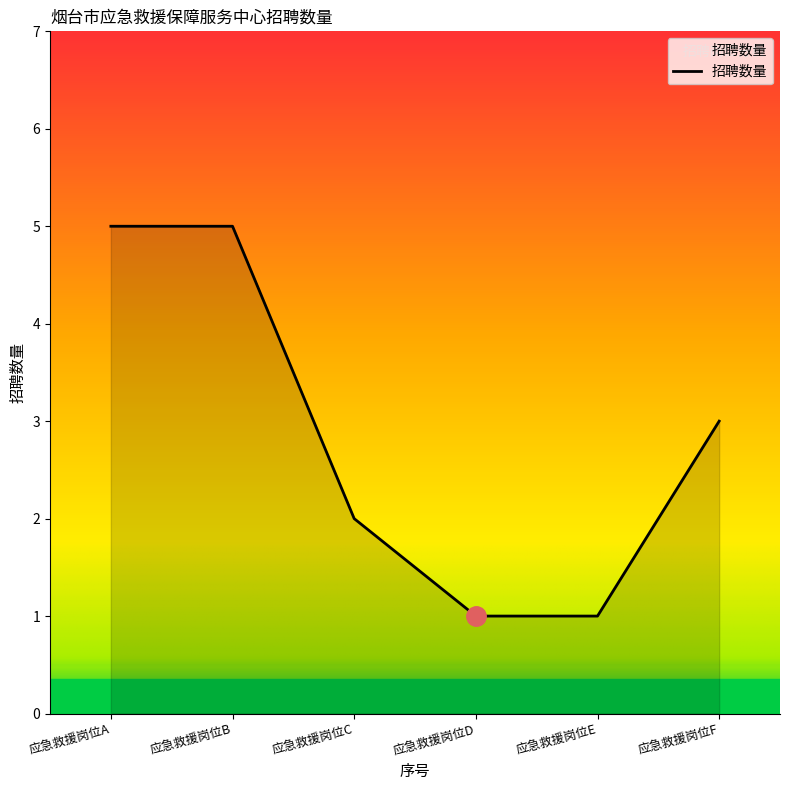

Between 应急救援岗位C and 应急救援岗位E, which is larger?

应急救援岗位C